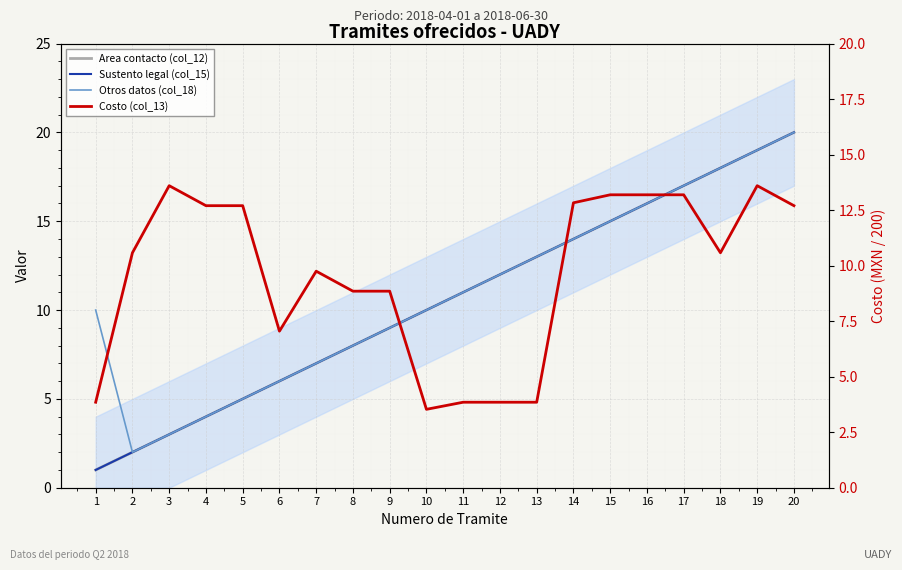

What is the value of the Otros datos (col_18) point at the 9th from the left?

9.0